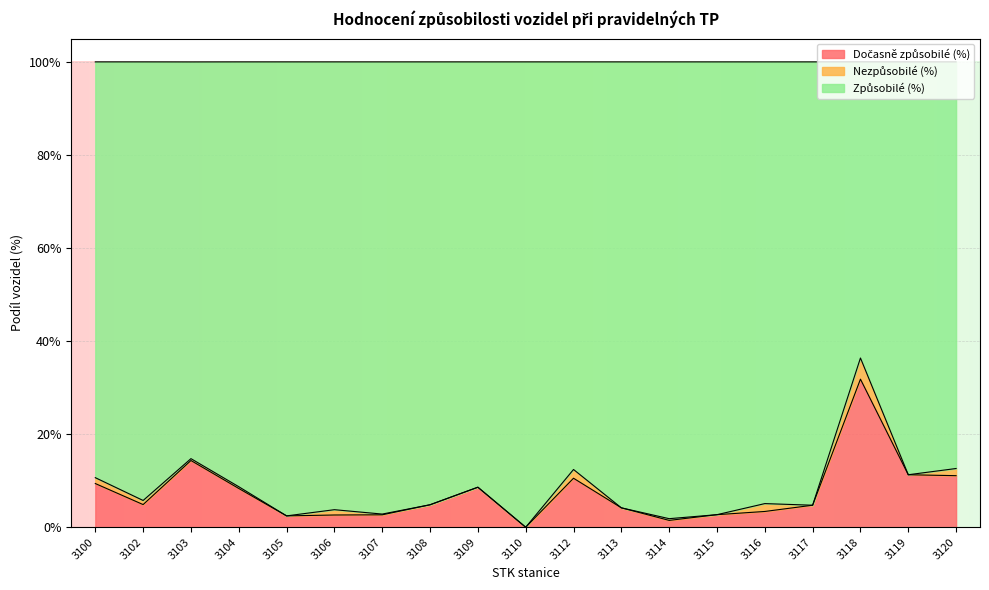

Does the chart display data point markers on the line(s)?

No